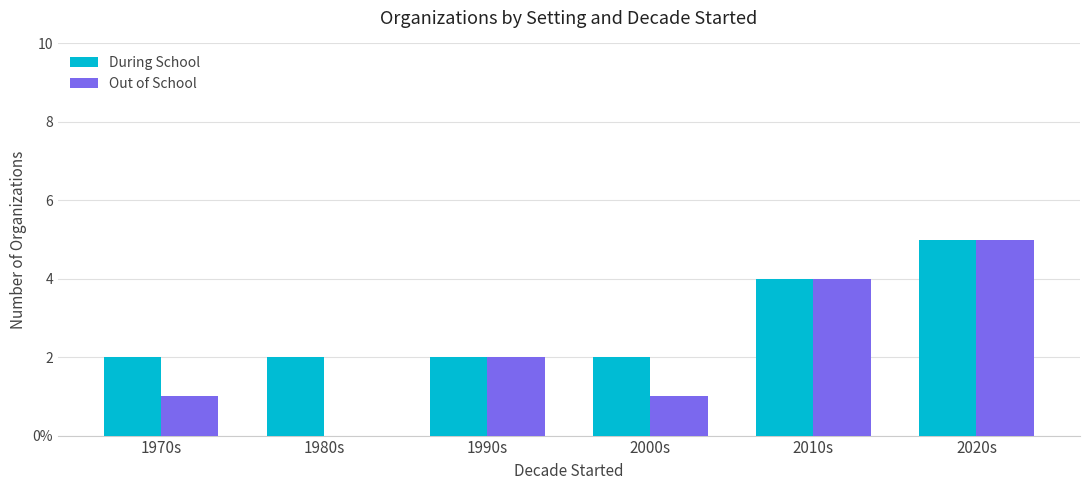

What is the minimum value for During School?

2